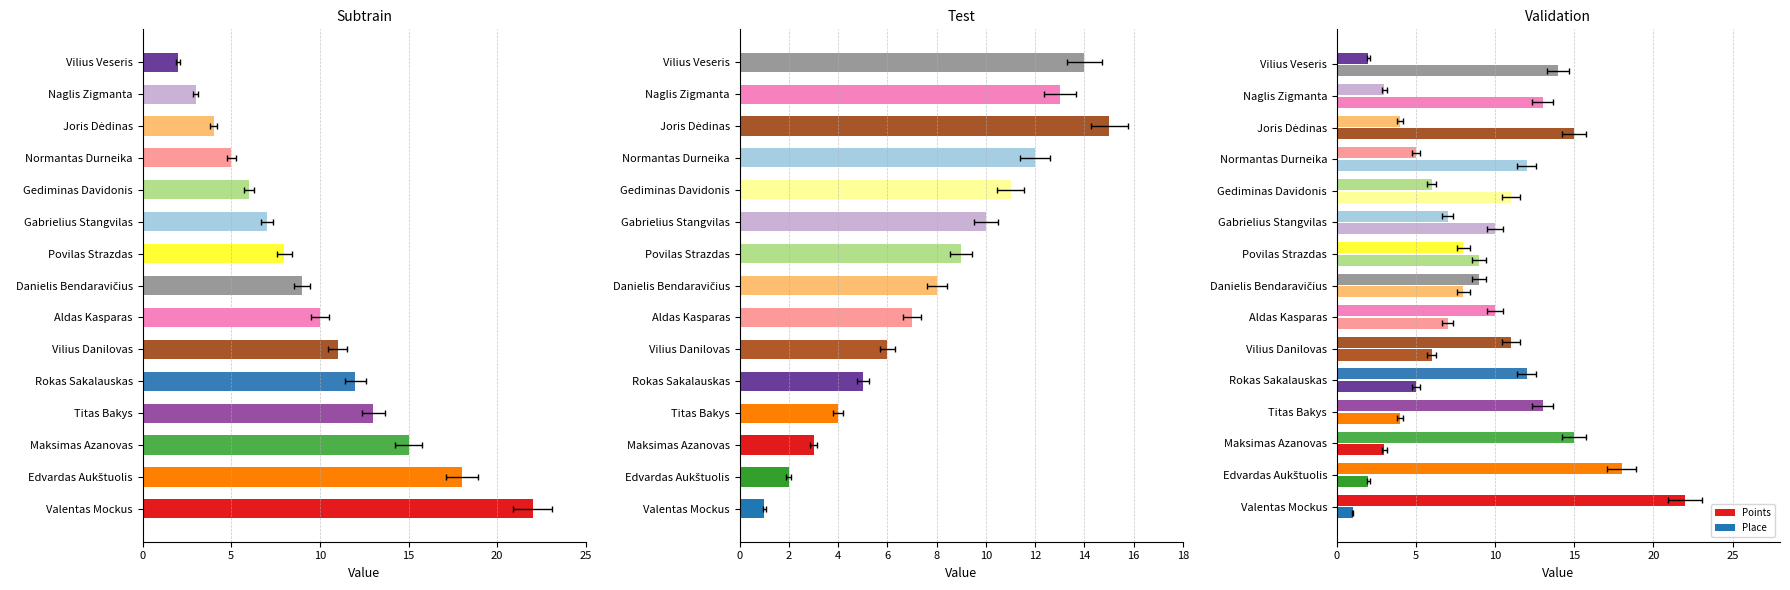

Is it true that Place equals 4 at Titas Bakys?

True